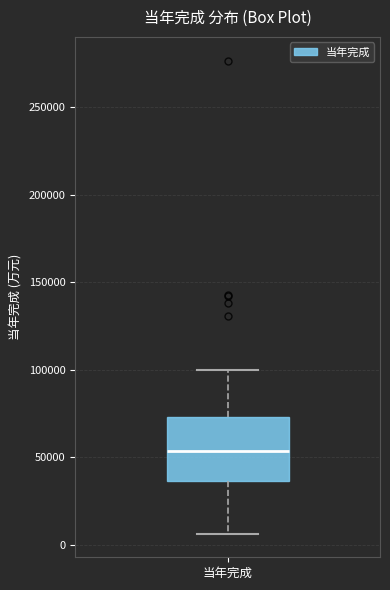

Read this box plot against the y-axis: the position of the median line, the range covered by the box, and the ends of both whiskers. The values are not printed on the chart, so give them approximately, as read against the axis.

median 55000, box 35000 to 75000, whiskers 5000 to 100000